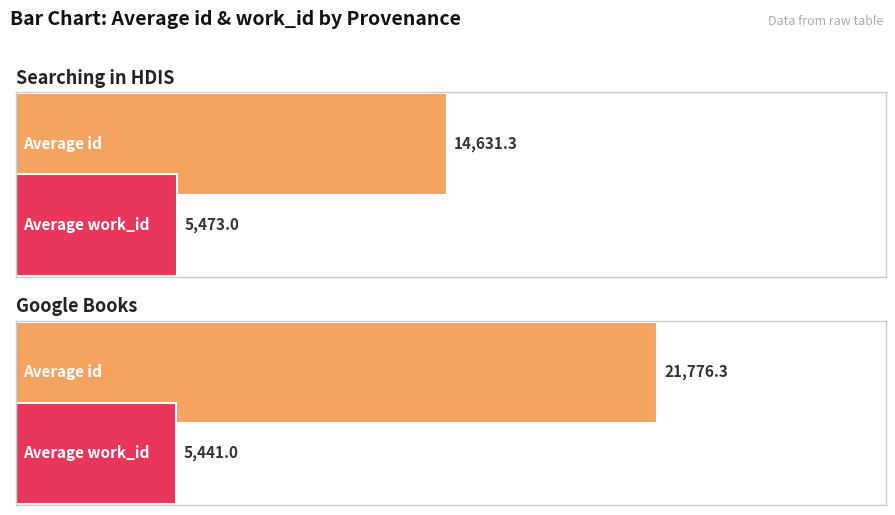

What is the minimum value for avg_work_id?

5441.0